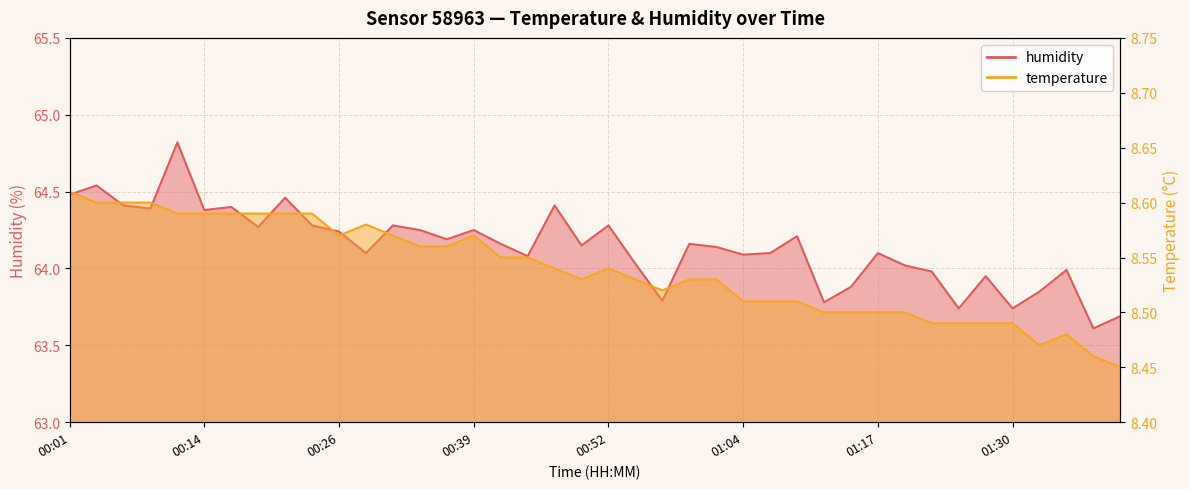

Is the value of temperature at 00:01 greater than the value of humidity at 01:30?

No